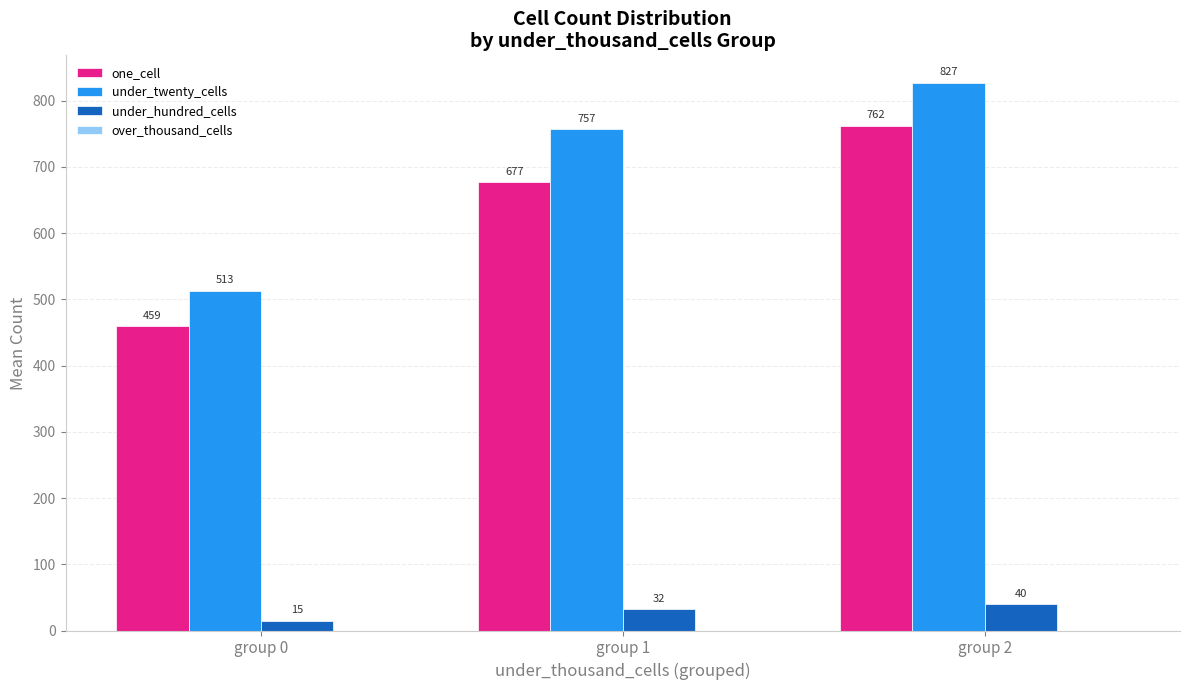

What is the sum of all under_hundred_cells values?

87